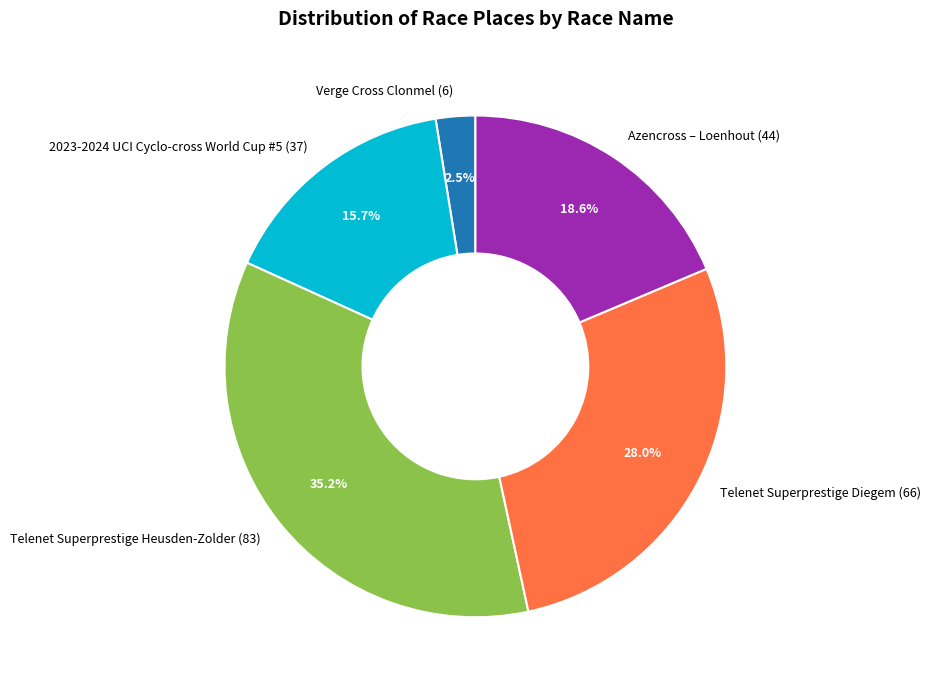

What is the ratio of the value at Telenet Superprestige Heusden-Zolder to the value at 2023-2024 UCI Cyclo-cross World Cup #5?

2.2